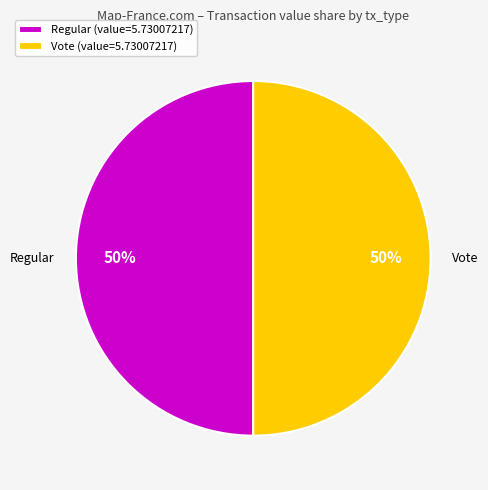

To the nearest percent, what percentage of the pie is Regular?

50%